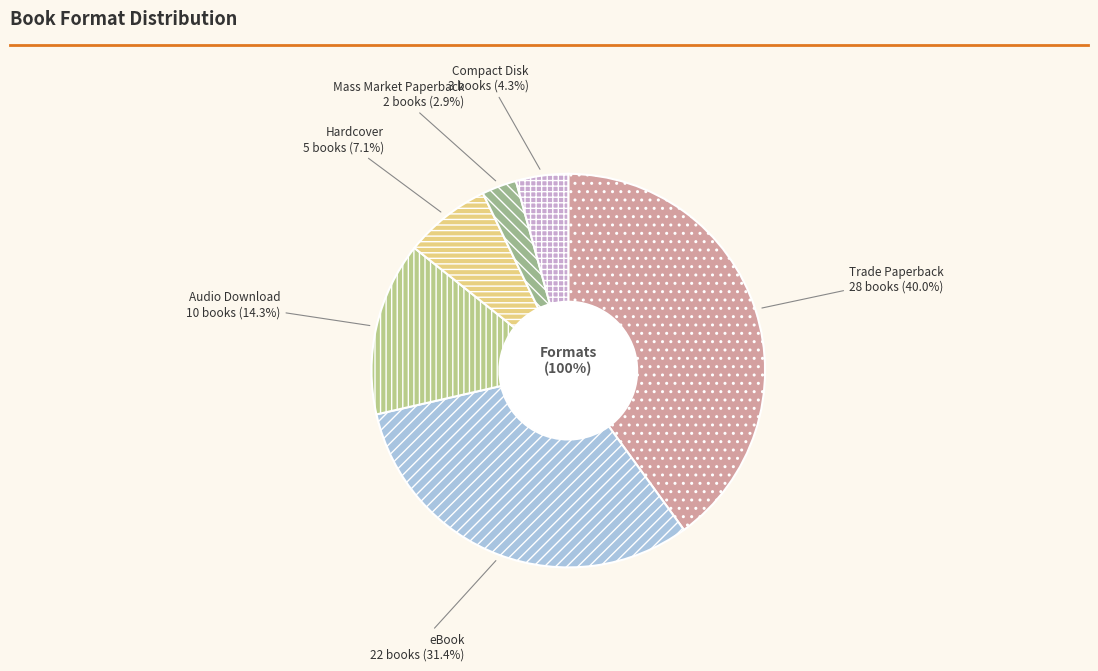

The Compact Disk slice represents 14% of the pie. True or false?

False